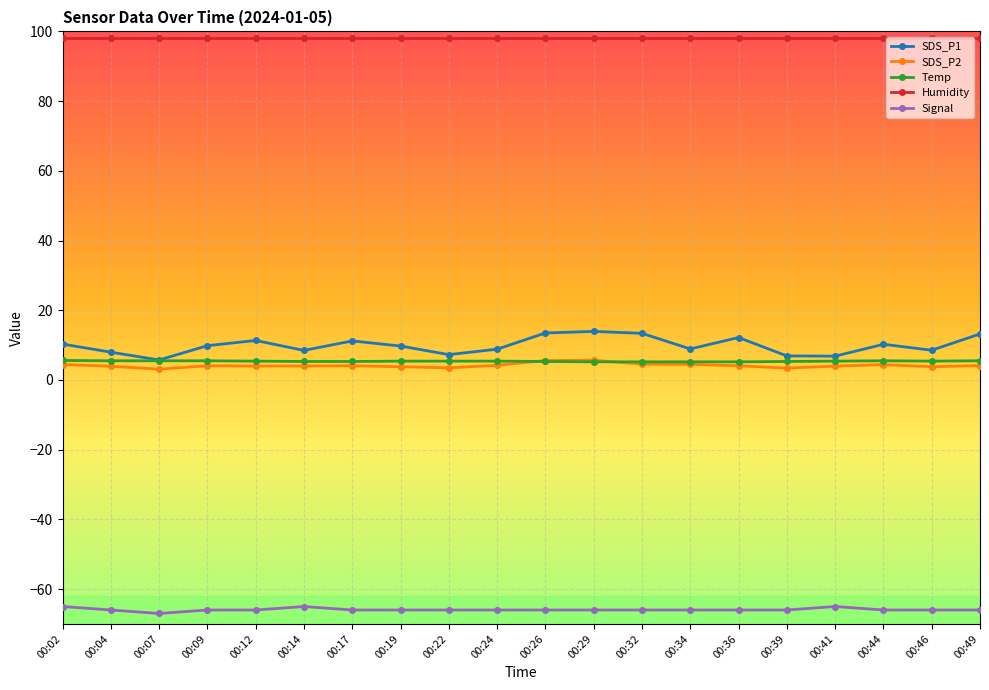

True or false: SDS_P1 has a value of 12.2 at 00:36.

True